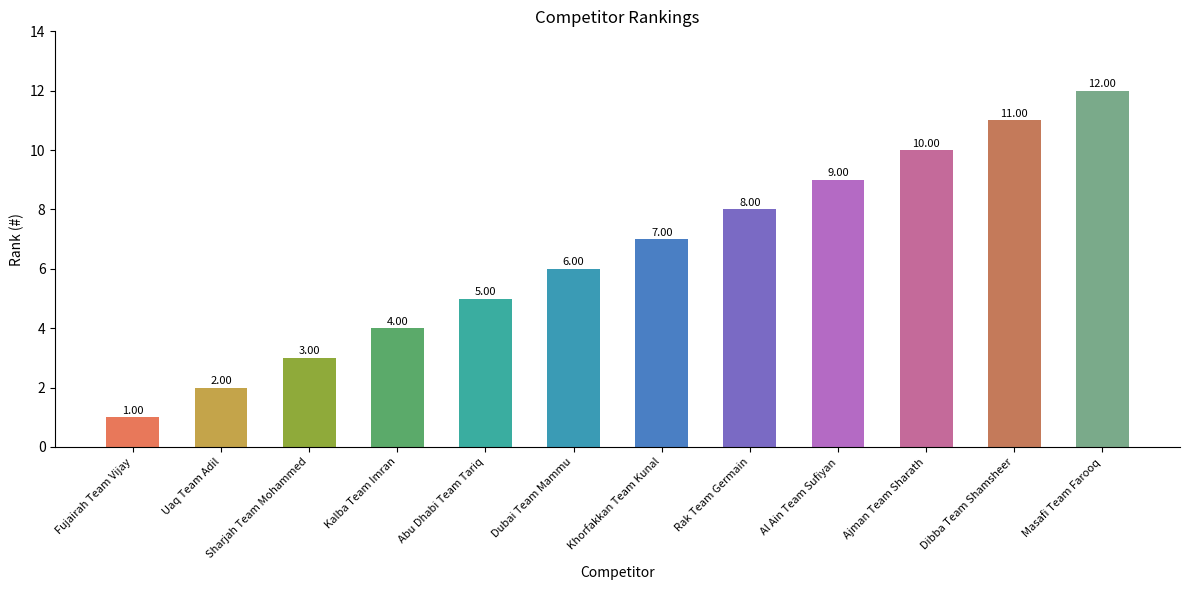

Between Uaq Team Adil and Fujairah Team Vijay, which is larger?

Uaq Team Adil